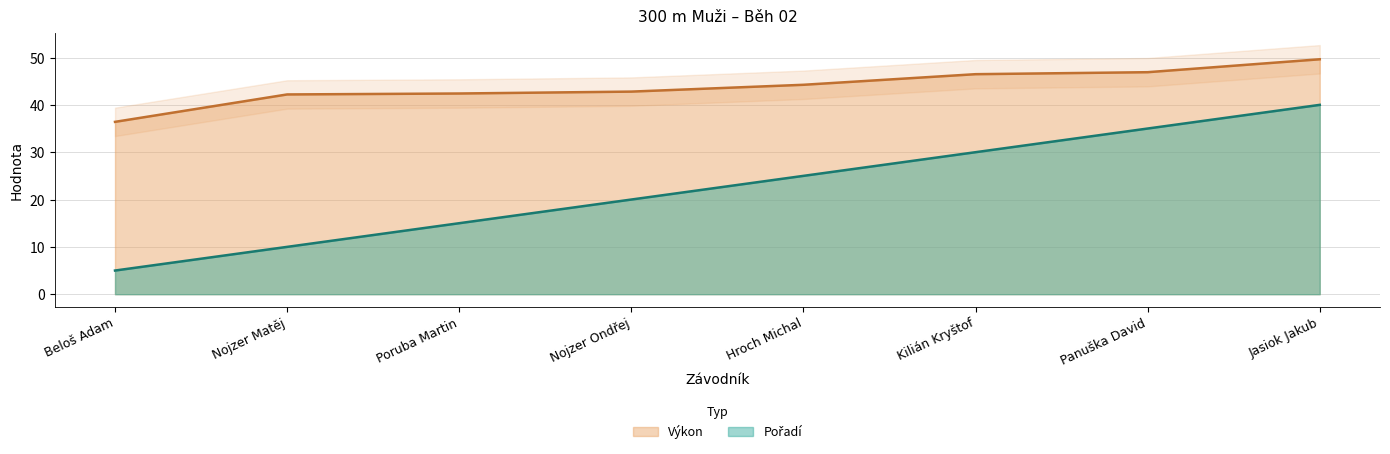

Where does the Pořadí series first go above 25?

Kilián Kryštof